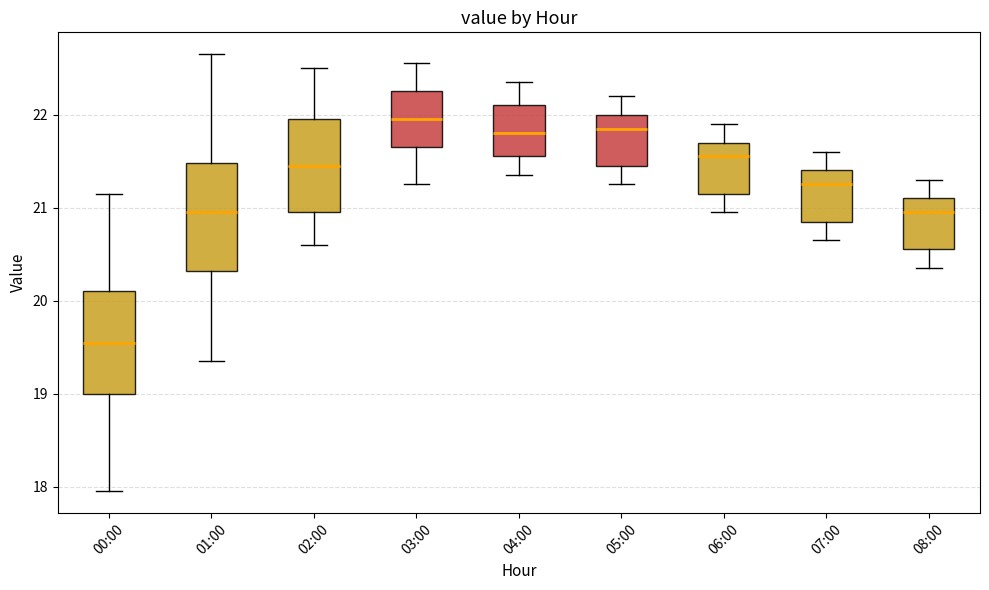

Reading left to right, read every box against the y-axis: the position of its median line, the range the box covers, and the ends of its whiskers. The values are not printed on the chart, so give them approximately, as read against the axis.

00:00: median 19.6, box 19.0 to 20.1, whiskers 18.0 to 21.2
01:00: median 21.0, box 20.3 to 21.5, whiskers 19.4 to 22.7
02:00: median 21.5, box 21.0 to 22.0, whiskers 20.6 to 22.5
03:00: median 22.0, box 21.7 to 22.3, whiskers 21.3 to 22.6
04:00: median 21.8, box 21.6 to 22.1, whiskers 21.4 to 22.4
05:00: median 21.9, box 21.5 to 22.0, whiskers 21.3 to 22.2
06:00: median 21.6, box 21.2 to 21.7, whiskers 21.0 to 21.9
07:00: median 21.3, box 20.9 to 21.4, whiskers 20.7 to 21.6
08:00: median 21.0, box 20.6 to 21.1, whiskers 20.4 to 21.3